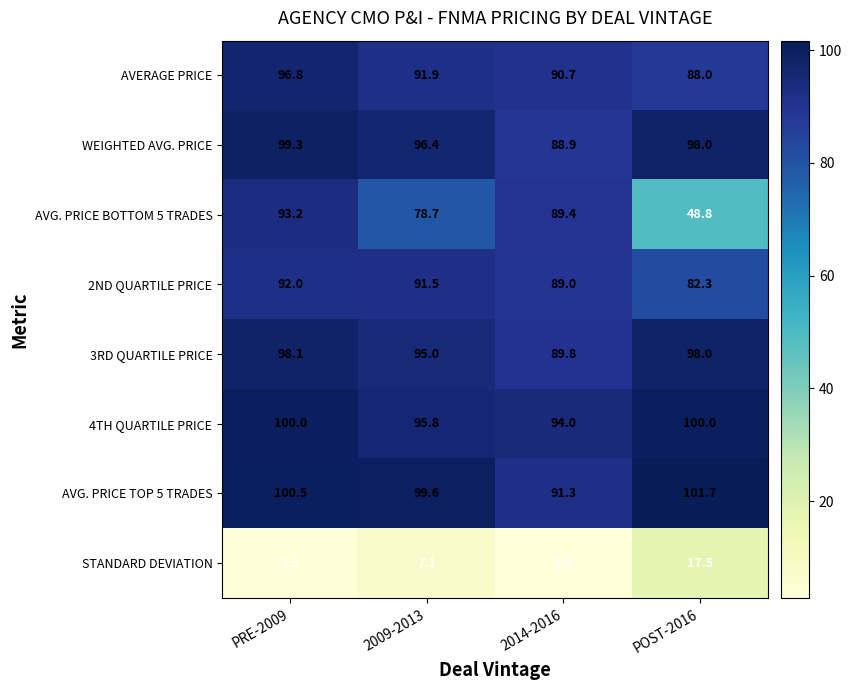

True or false: STANDARD DEVIATION has a value of 17.5 at POST-2016.

True